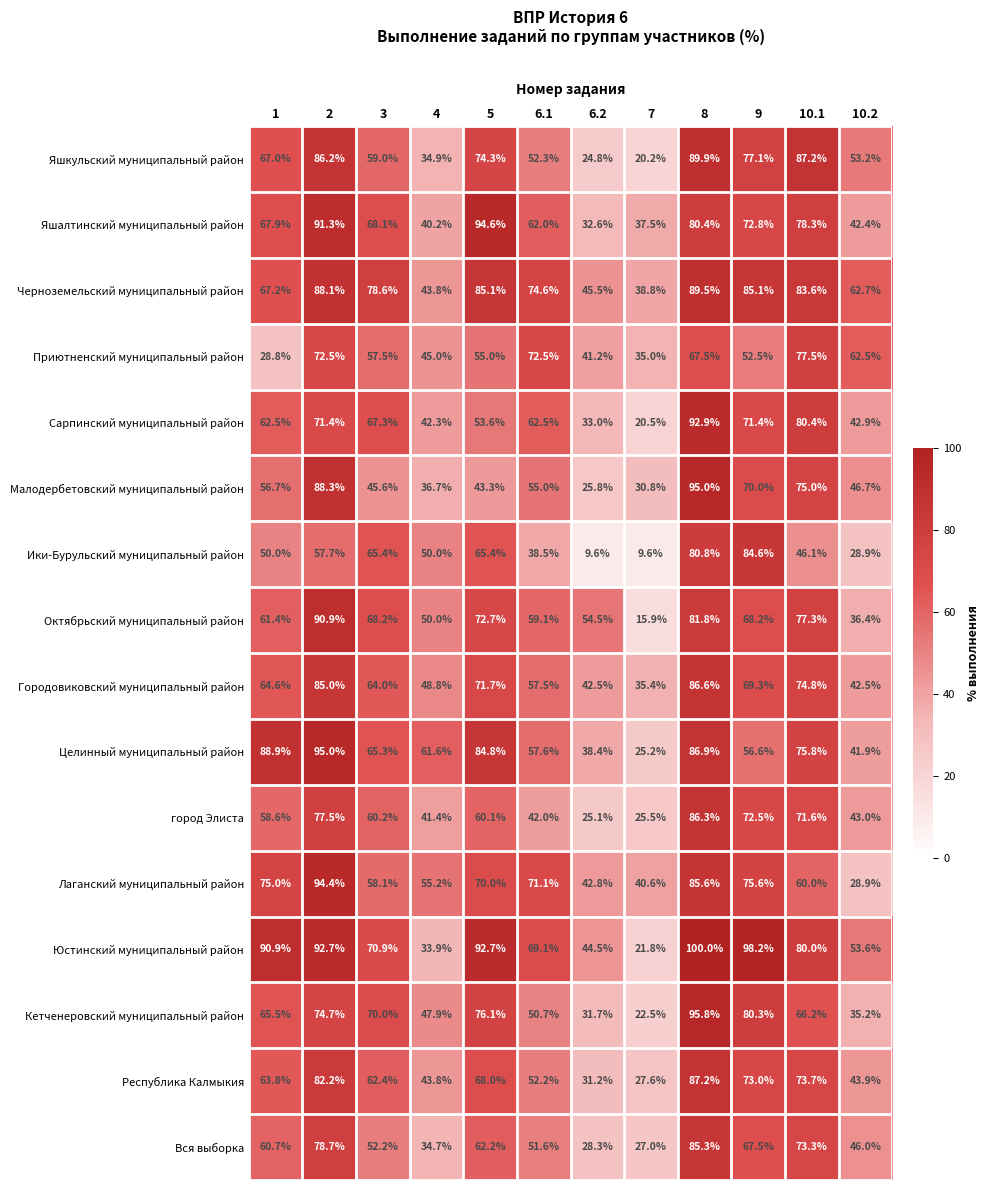

Rank the series at 3 from highest to lowest value.

Черноземельский муниципальный район, Юстинский муниципальный район, Кетченеровский муниципальный район, Октябрьский муниципальный район, Яшалтинский муниципальный район, Сарпинский муниципальный район, Ики-Бурульский муниципальный район, Целинный муниципальный район, Городовиковский муниципальный район, Республика Калмыкия, город Элиста, Яшкульский муниципальный район, Лаганский муниципальный район, Приютненский муниципальный район, Вся выборка, Малодербетовский муниципальный район